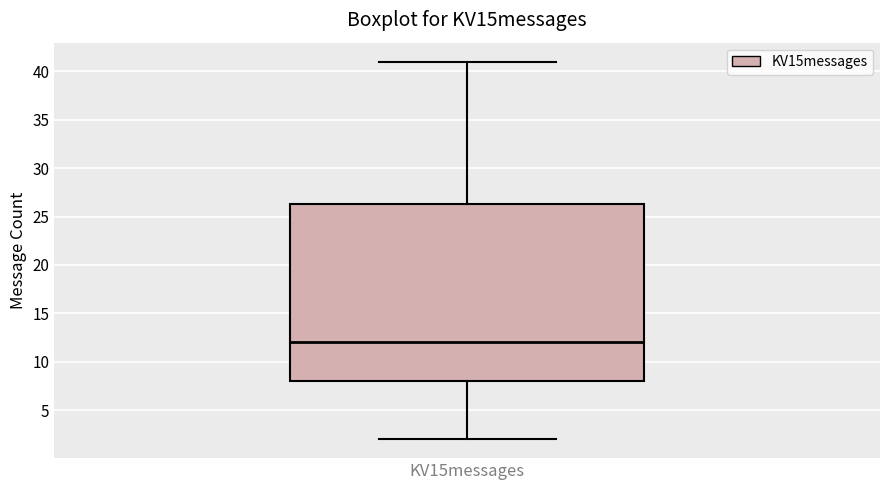

Transcribe this box plot: give where the median line is, the range the box spans, and where the two whiskers end, as read against the y-axis. The values are not printed on the chart, so give them approximately, as read against the axis.

median 12.0, box 8.0 to 26.5, whiskers 2.0 to 41.0